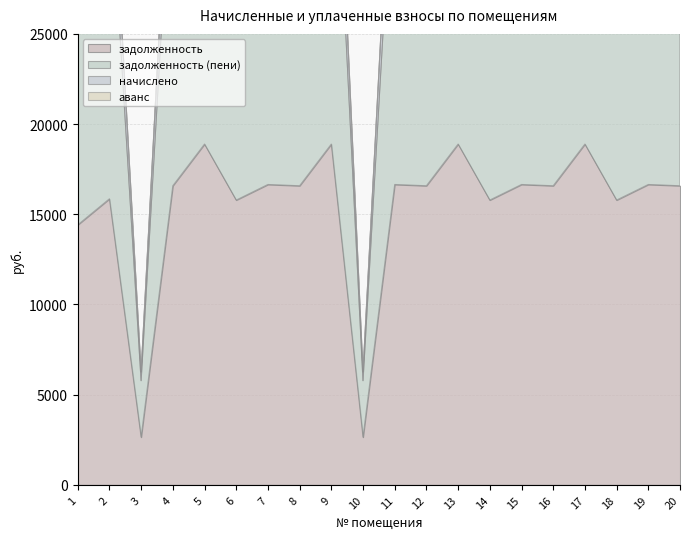

List the series in order of their peak value, lowest first.

аванс, начислено, задолженность, задолженность (пени)